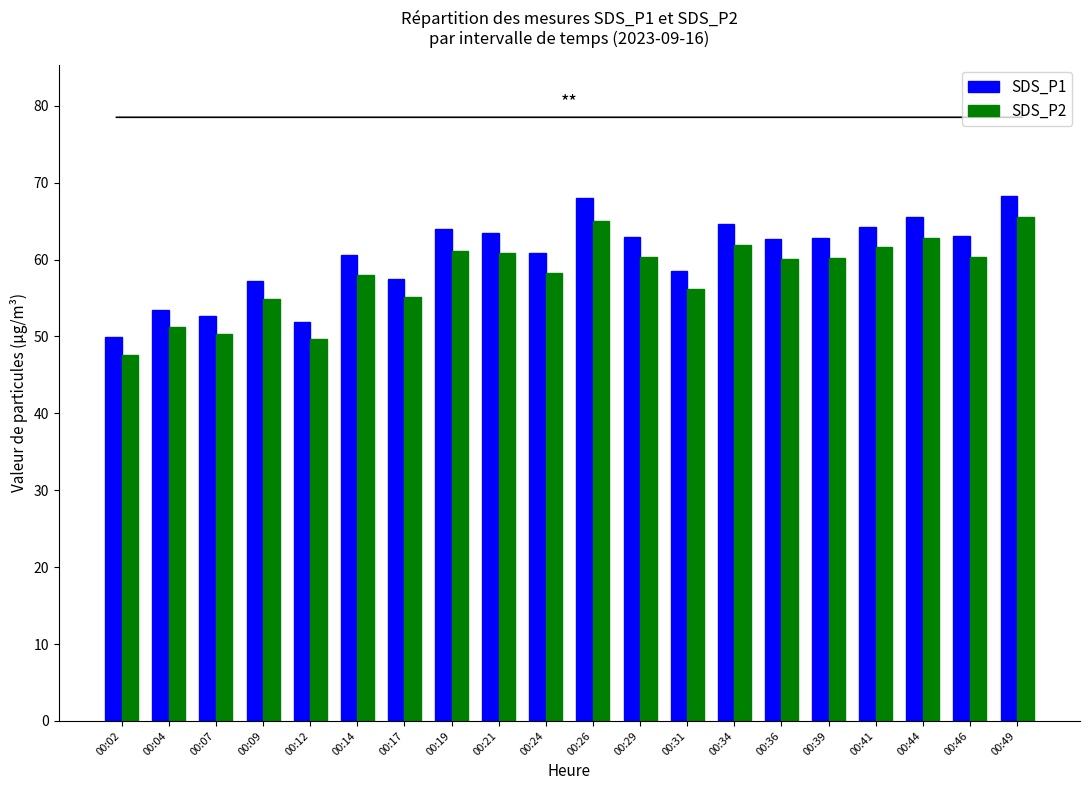

How many bars are there in each group?

2